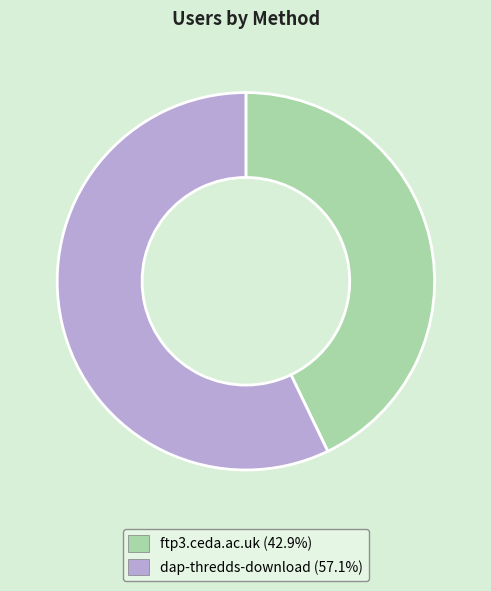

Rank the categories by value from lowest to highest.

ftp3.ceda.ac.uk, dap-thredds-download